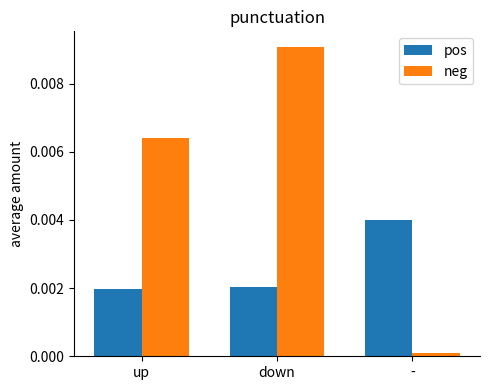

Rank the series by their maximum value, from lowest to highest.

pos, neg